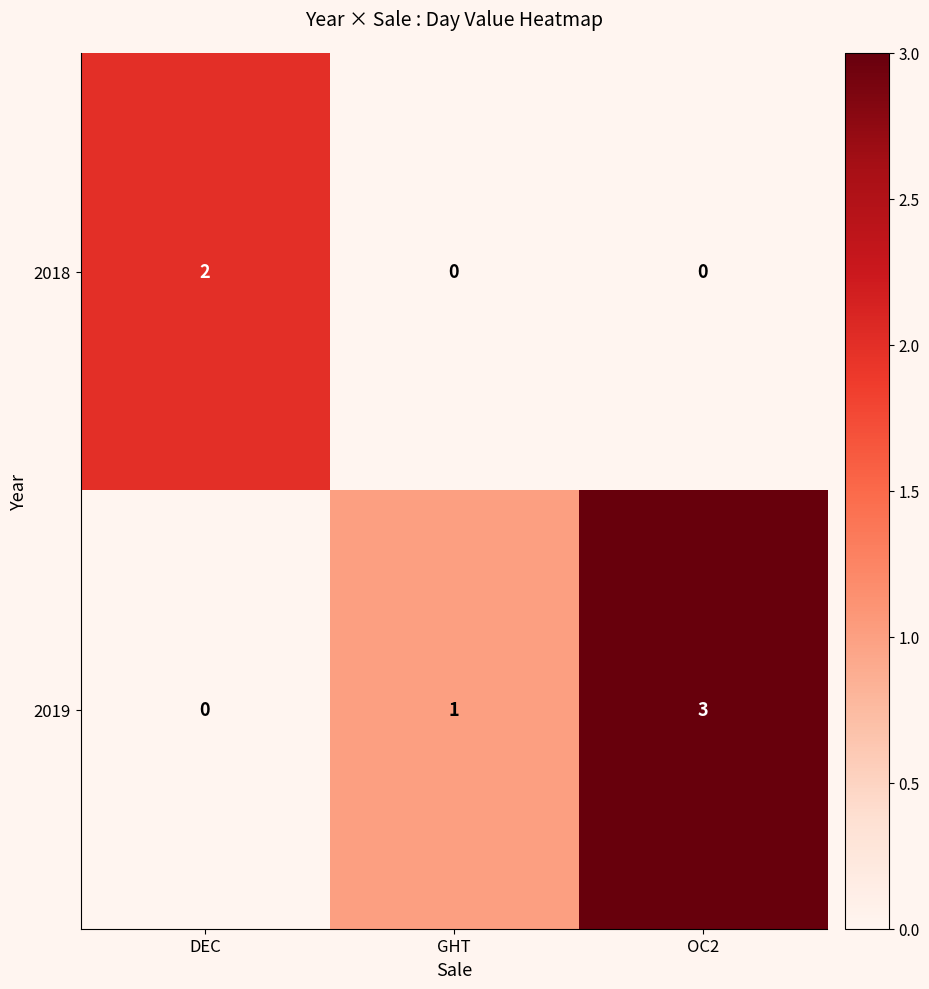

Reading right to left, what are all the values shown in this chart?

2018: 0	0	2
2019: 3	1	0